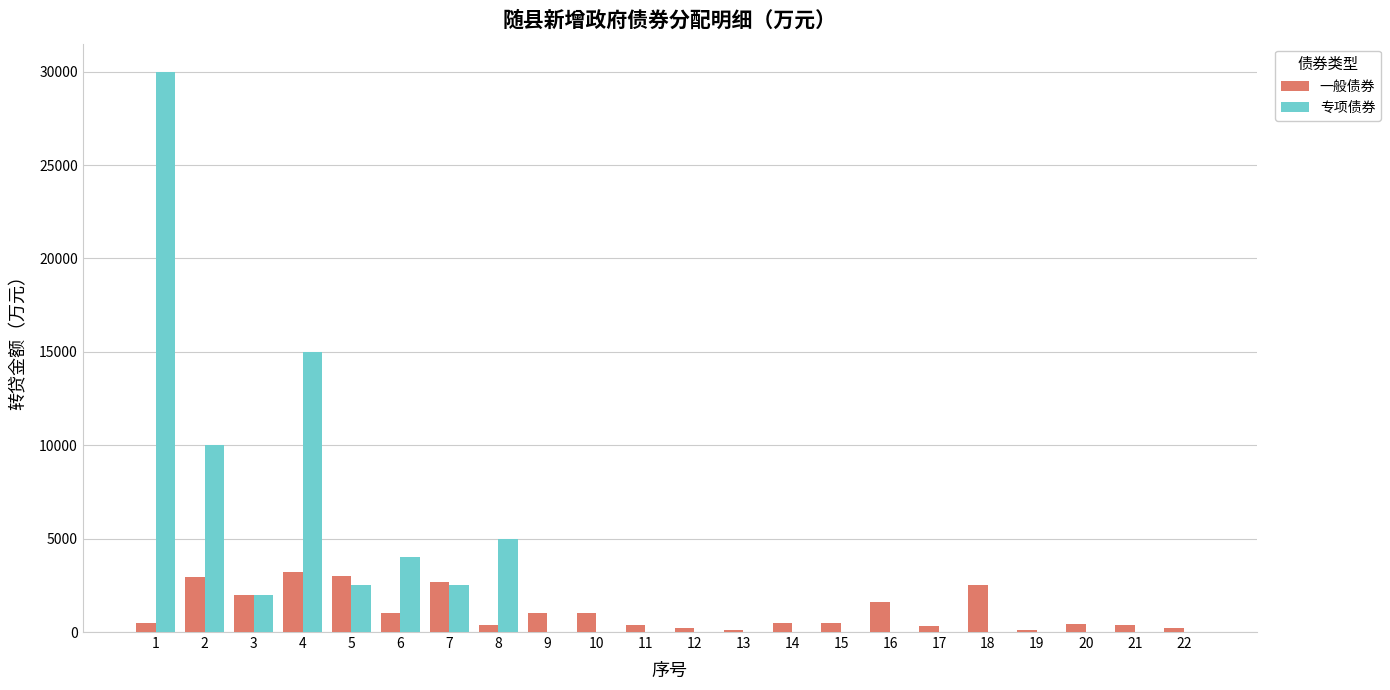

What is the total value across all series at 15?

500